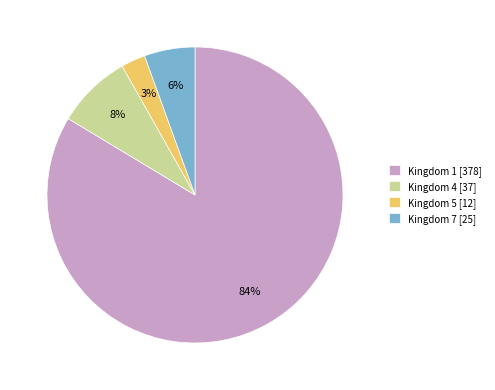

To the nearest percent, what percentage of the pie is Kingdom 7 [25]?

6%